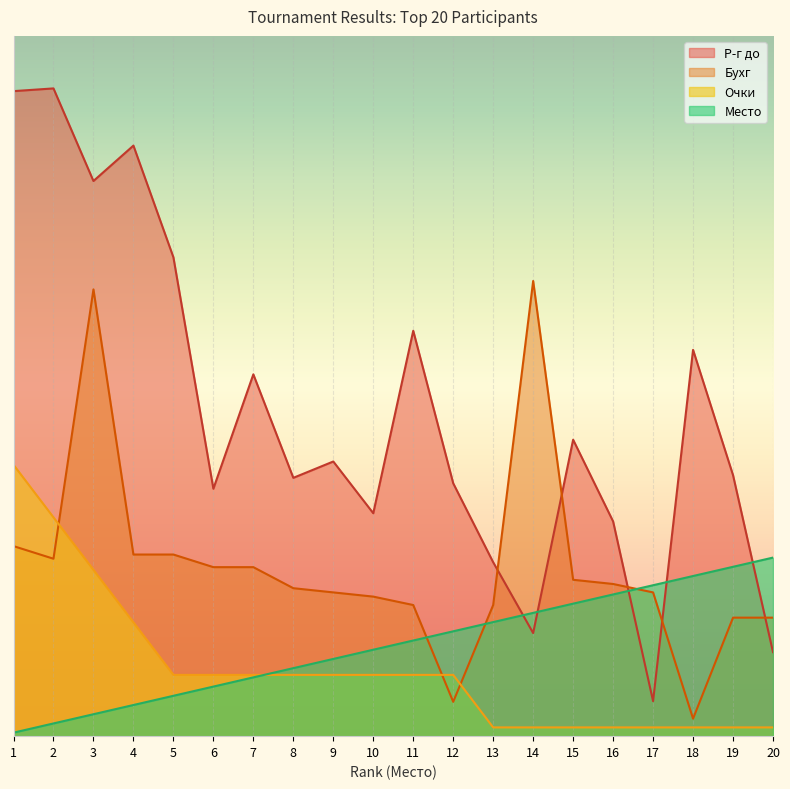

How many data points in Бухг are above 86?

10